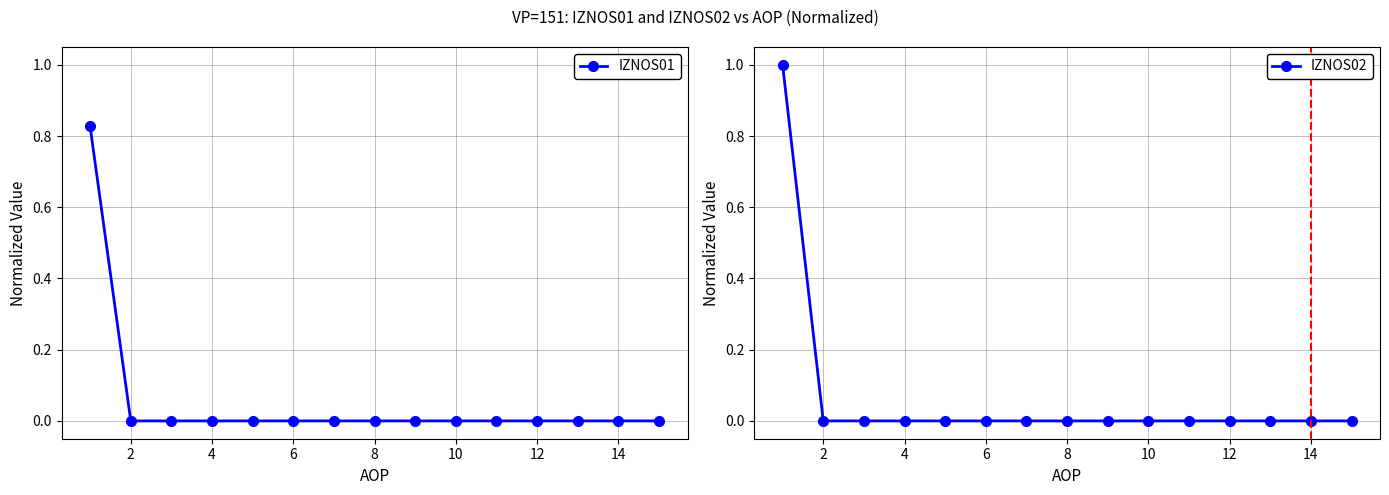

True or false: IZNOS01 has a value of 0.0 at 12.

True